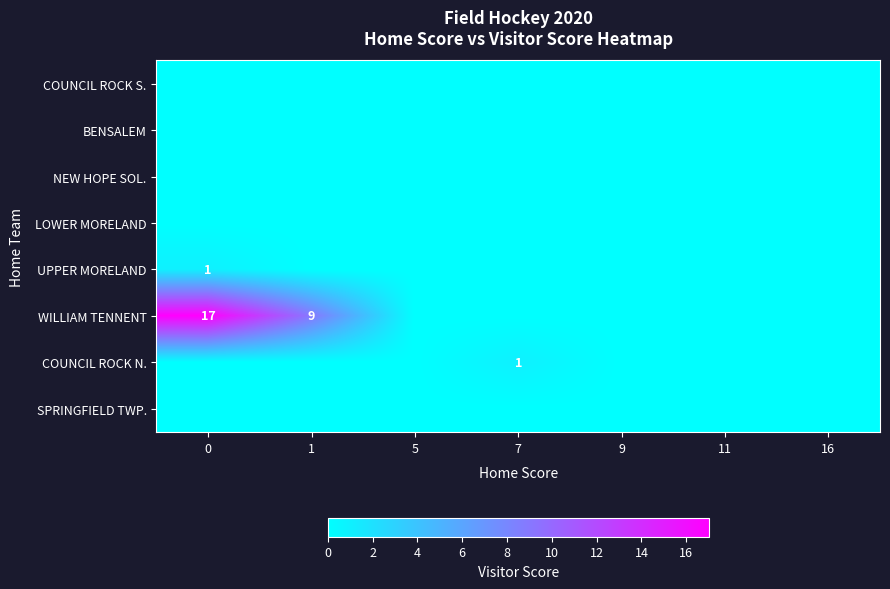

True or false: COUNCIL ROCK N. has a value of 1 at 7.

True